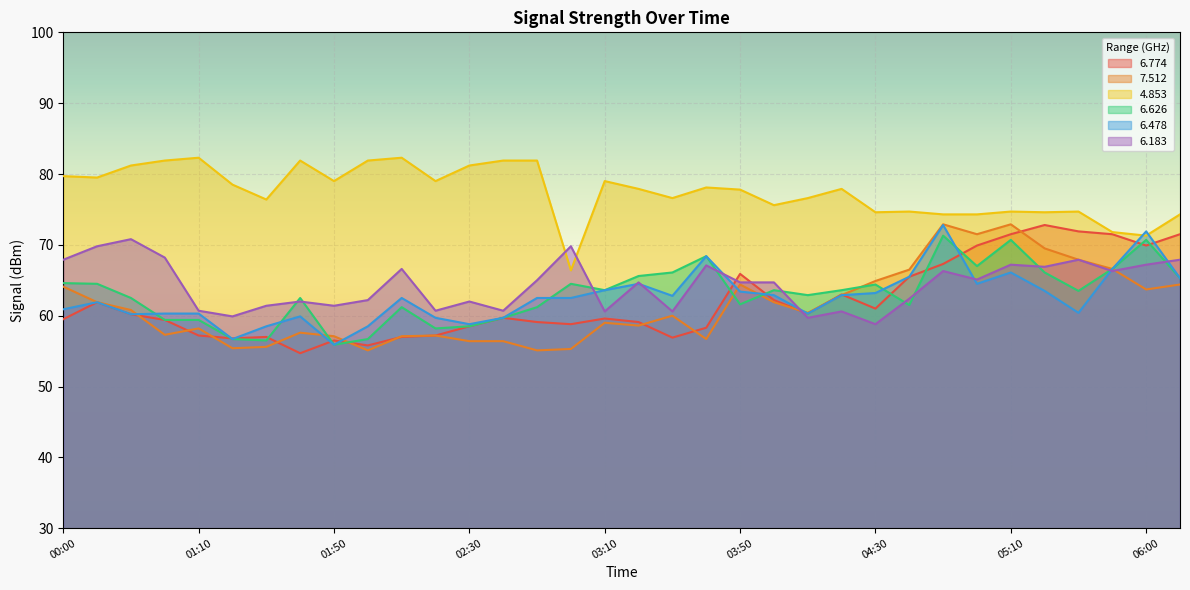

How many lines are shown in the chart?

6